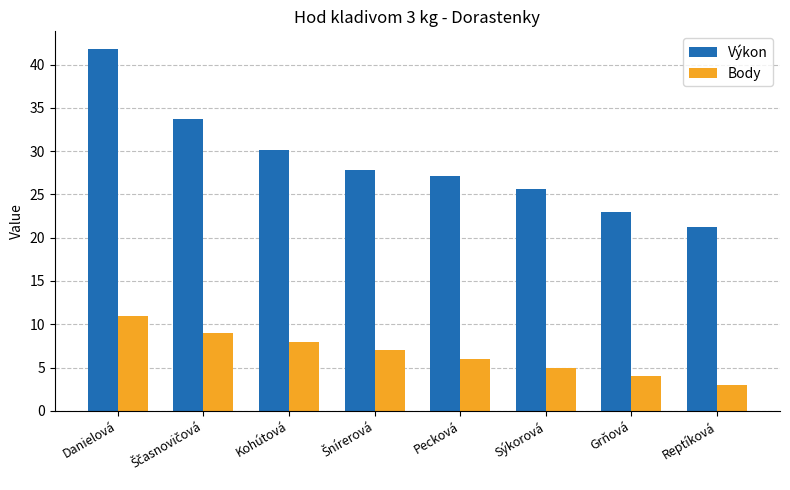

The value of Výkon at Kohútová is 30.1. True or false?

True